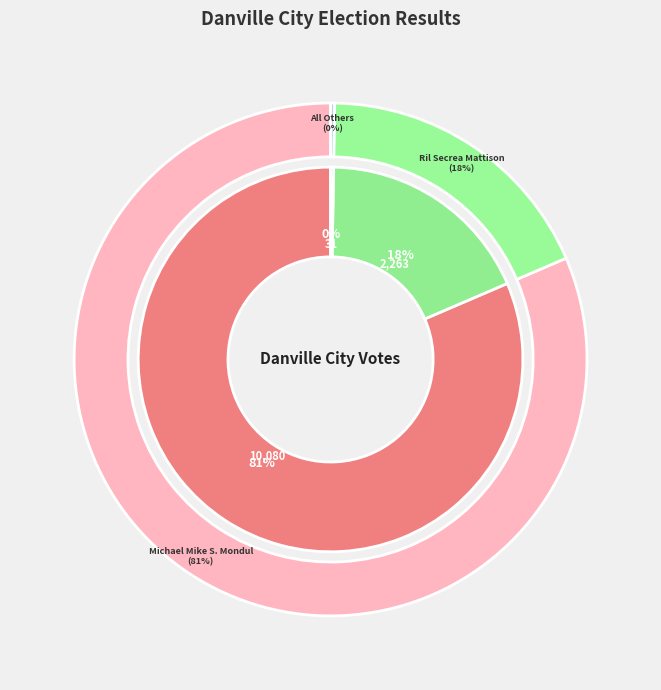

To the nearest percent, what is the average slice percentage?

33%